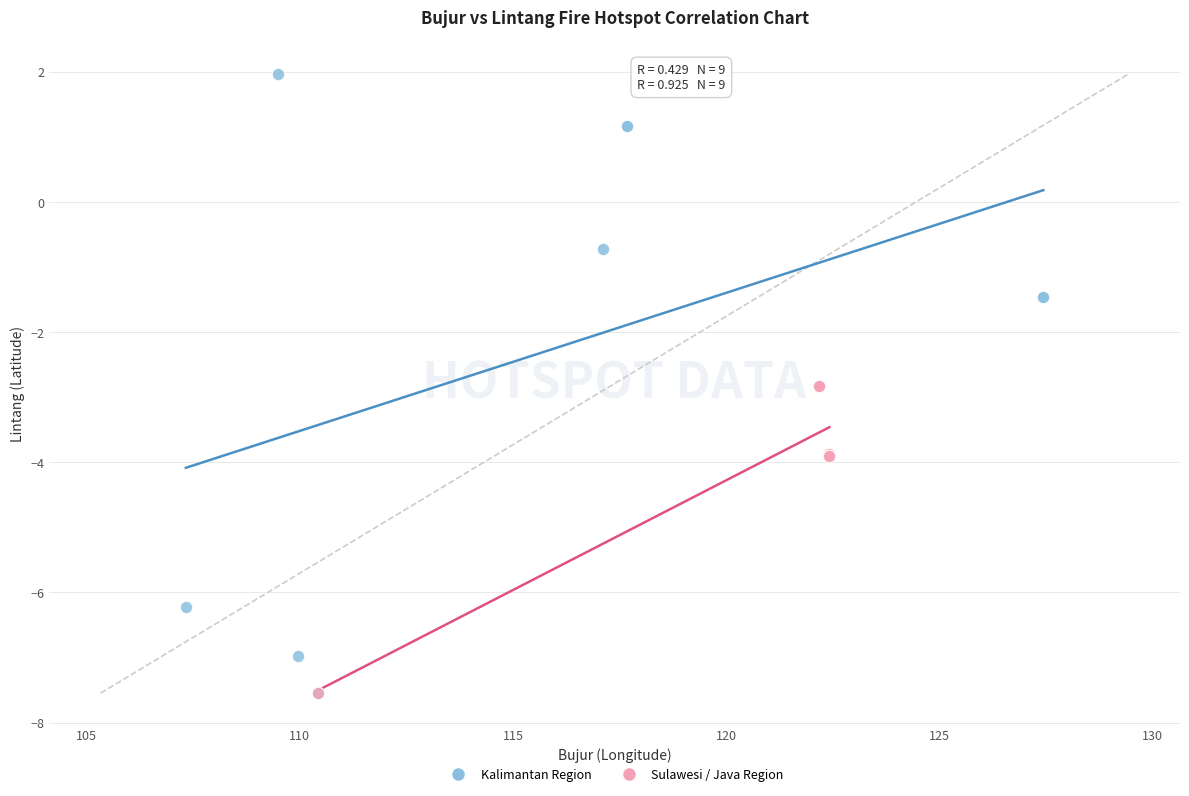

Which series reaches the maximum Y coordinate?

Kalimantan Region